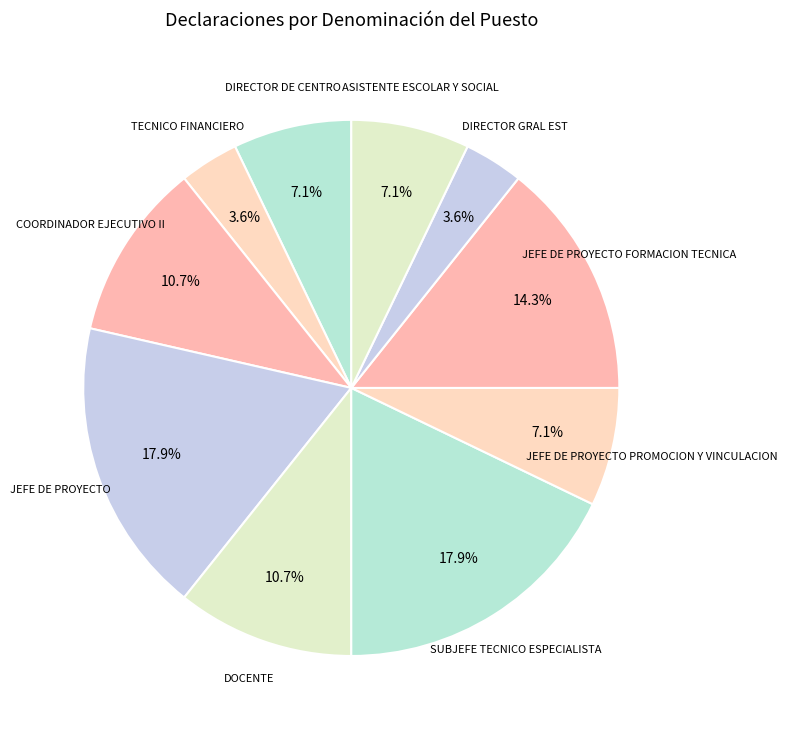

Count the number of slices in the pie.

10